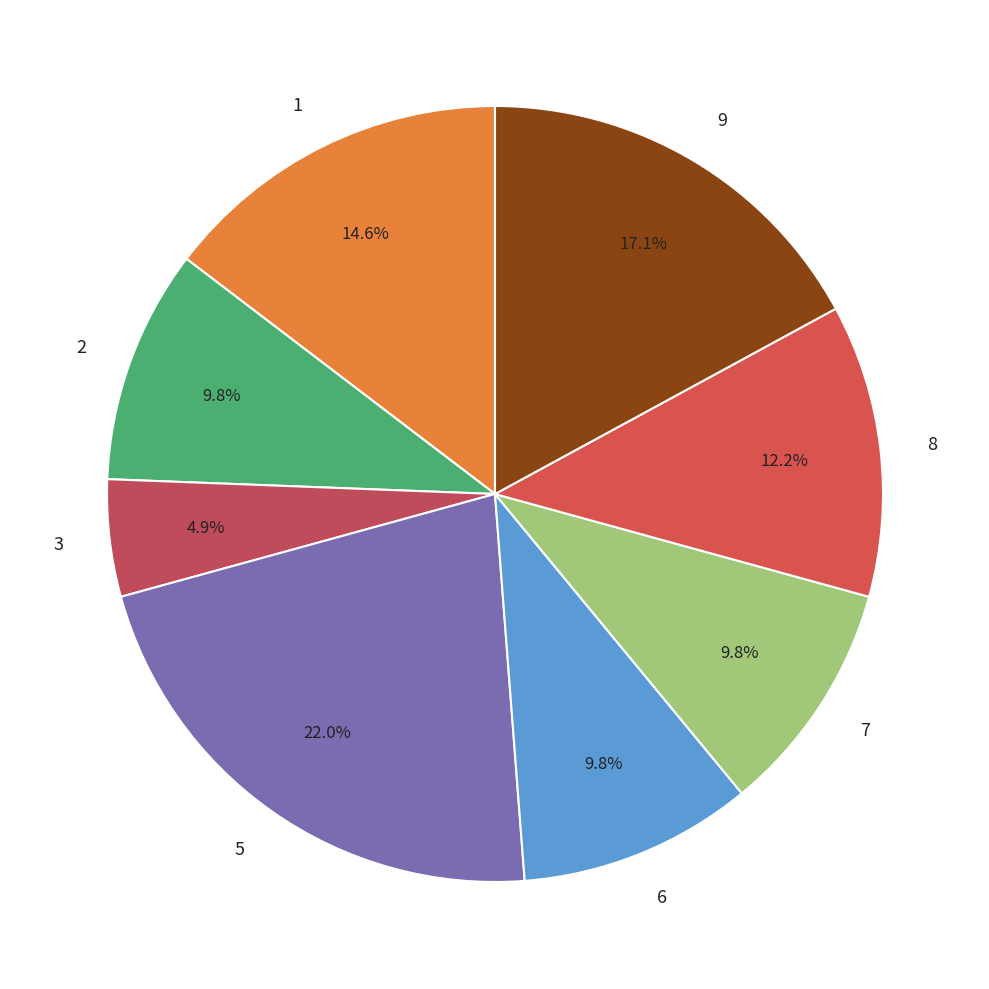

How much of the chart is everything except 6?

90.2%